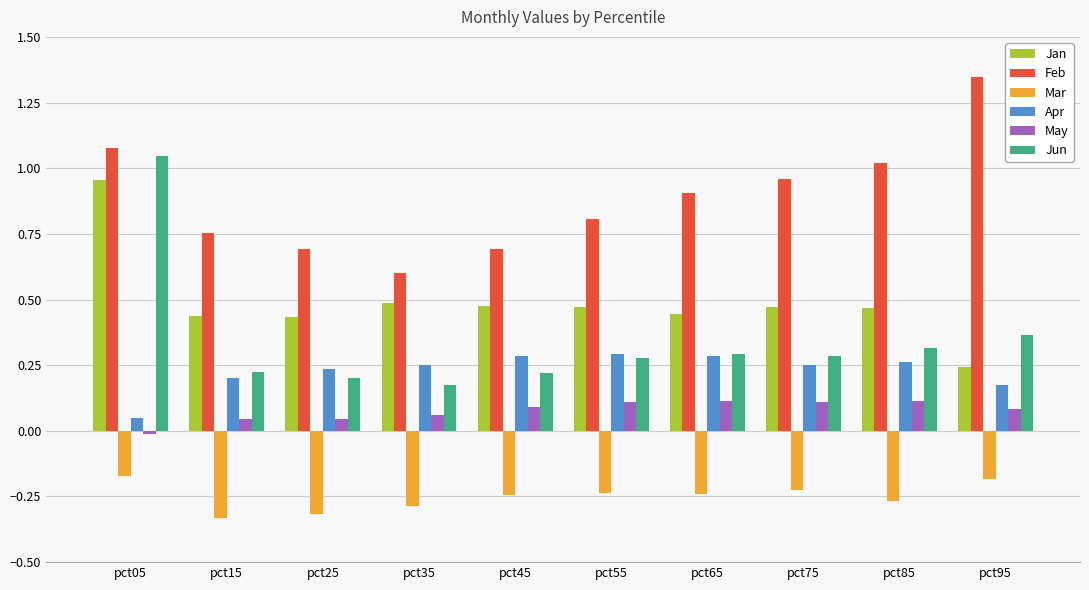

What is the sum of the Mar values at pct25 and pct65?

-0.6